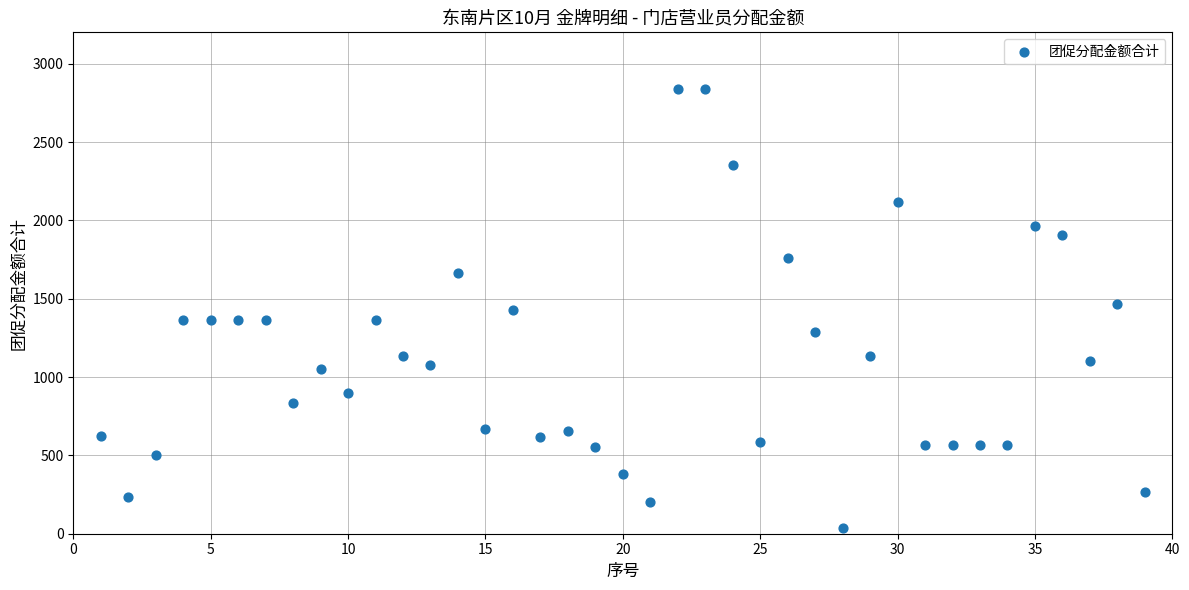

What is the range of Y values (max minus min)?

2805.5